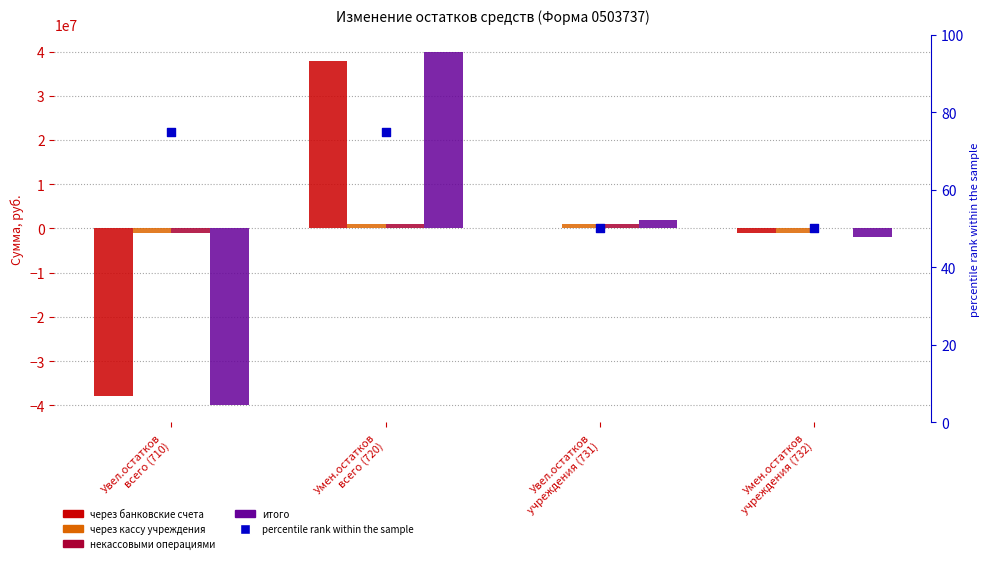

Which series has the largest total across all categories?

некассовыми операциями